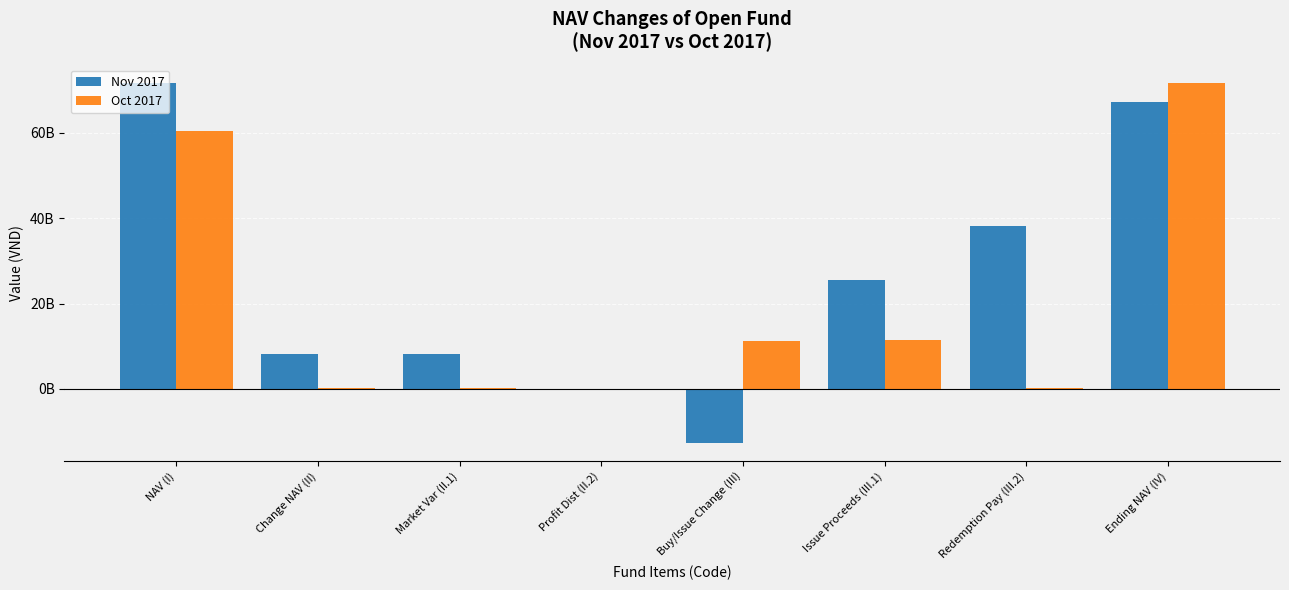

How many positive values does the Oct 2017 series have?

7